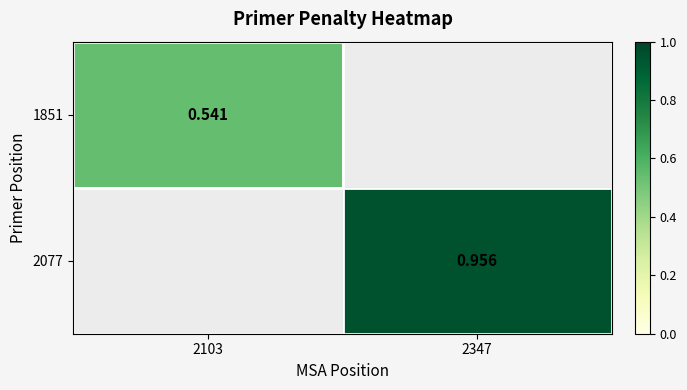

Rank the series at 2103 from highest to lowest value.

1851, 2077